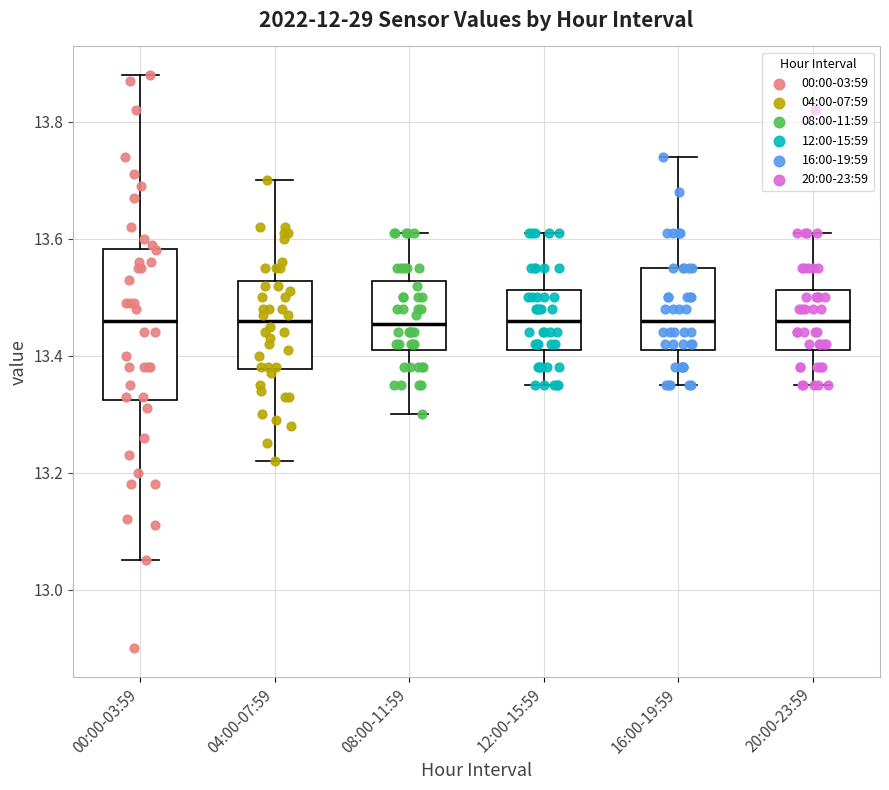

Reading left to right, transcribe this box plot: for each box, give where its median line is, the range the box spans, and where its two whiskers end, as read against the y-axis. The values are not printed on the chart, so give them approximately, as read against the axis.

00:00-03:59: median 13.46, box 13.32 to 13.58, whiskers 13.06 to 13.88
04:00-07:59: median 13.46, box 13.38 to 13.52, whiskers 13.22 to 13.70
08:00-11:59: median 13.46, box 13.42 to 13.52, whiskers 13.30 to 13.62
12:00-15:59: median 13.46, box 13.42 to 13.52, whiskers 13.36 to 13.62
16:00-19:59: median 13.46, box 13.42 to 13.56, whiskers 13.36 to 13.74
20:00-23:59: median 13.46, box 13.42 to 13.52, whiskers 13.36 to 13.62